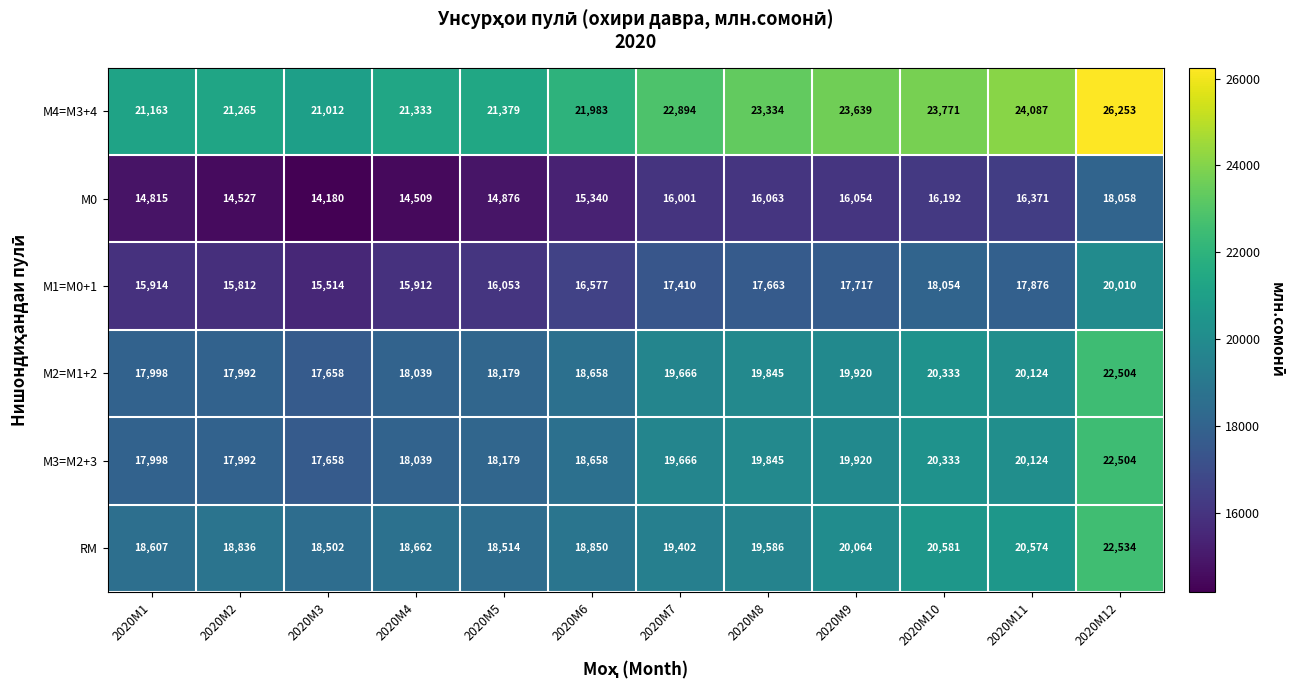

List the labels in order of М2=M1+2 value, largest first.

2020M12, 2020M10, 2020M11, 2020M9, 2020M8, 2020M7, 2020M6, 2020M5, 2020M4, 2020M1, 2020M2, 2020M3